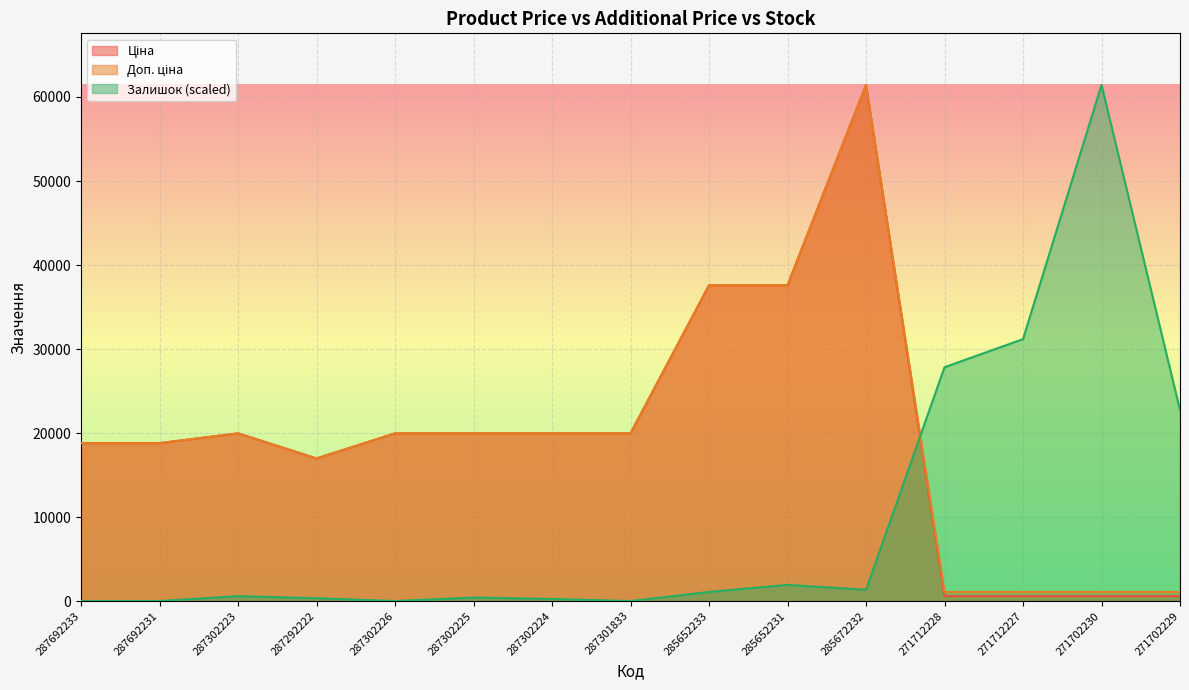

What is the sum of all Ціна values?

293371.9